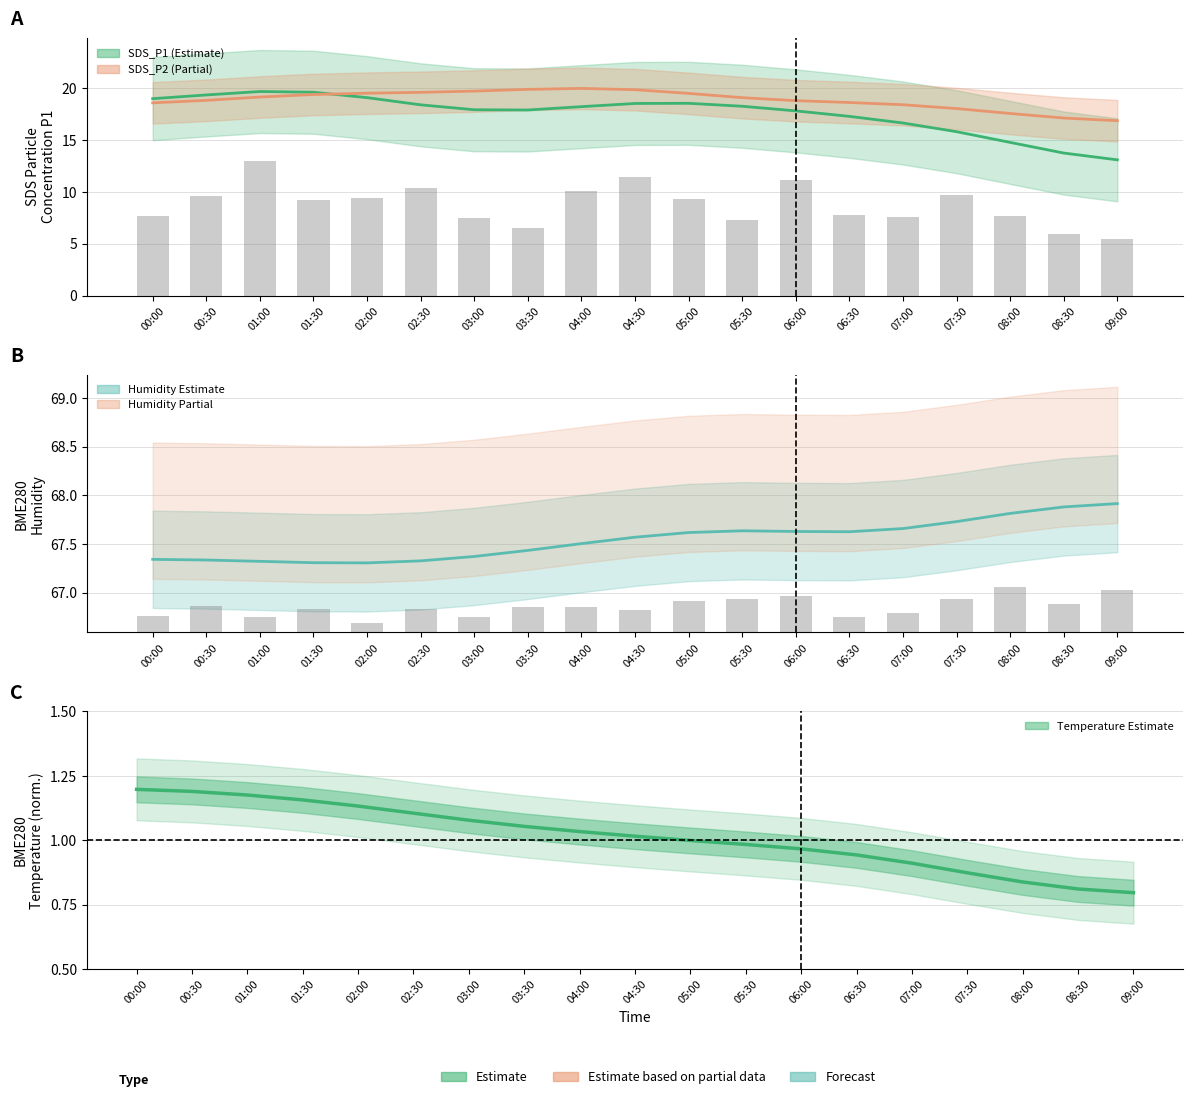

Which series changed the most between 03:30 and 09:00?

SDS_P1